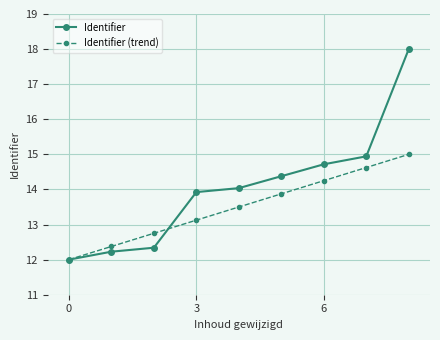

What is the value of the Identifier point at the 9th from the left?

18.0